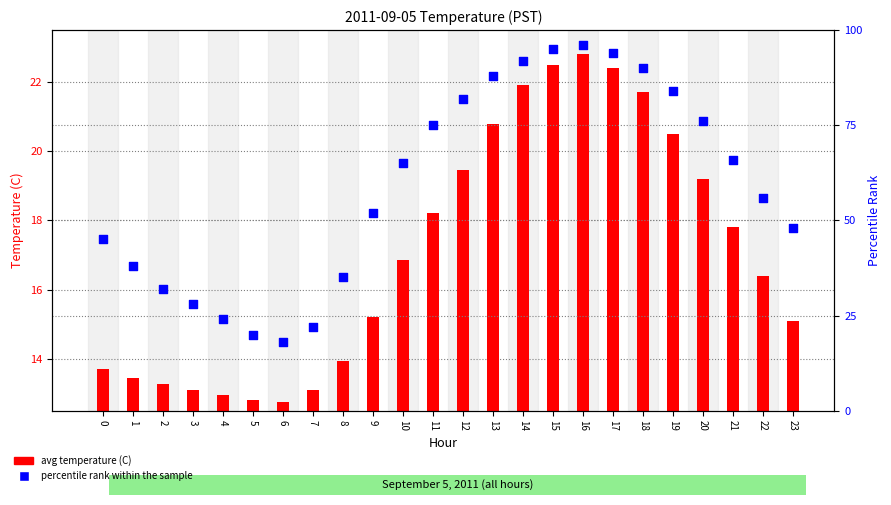

Which series has the largest total across all categories?

percentile rank within the sample